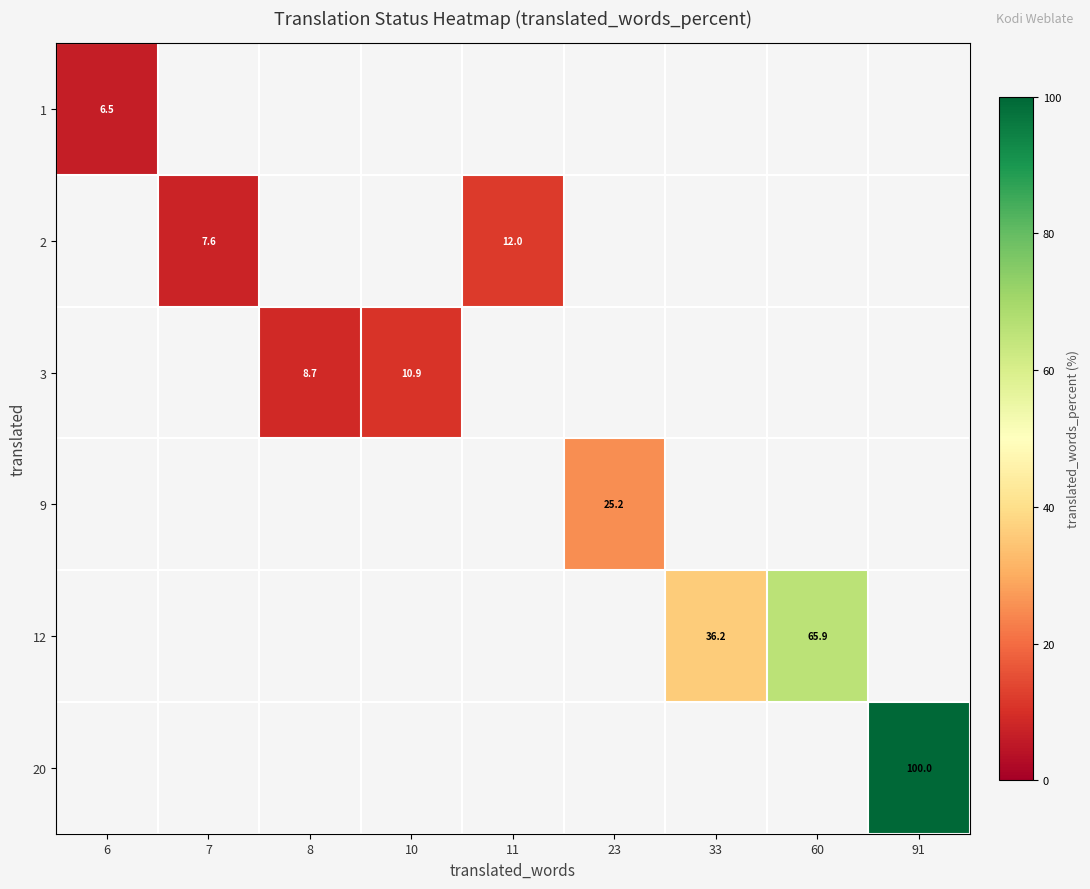

Is it true that 9 equals 25.2 at 23?

True